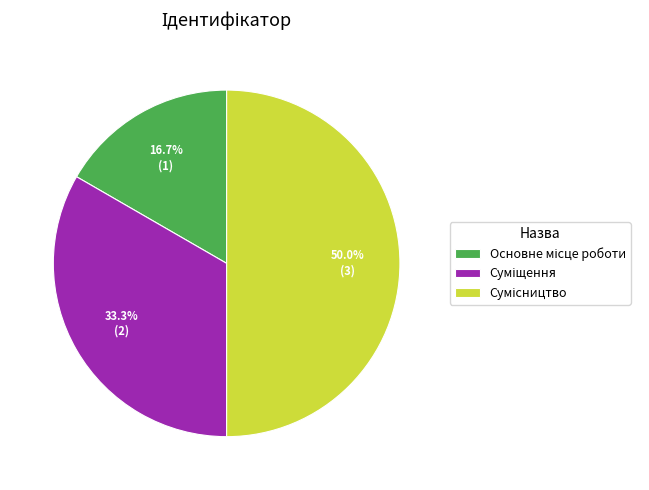

Count the number of slices in the pie.

3